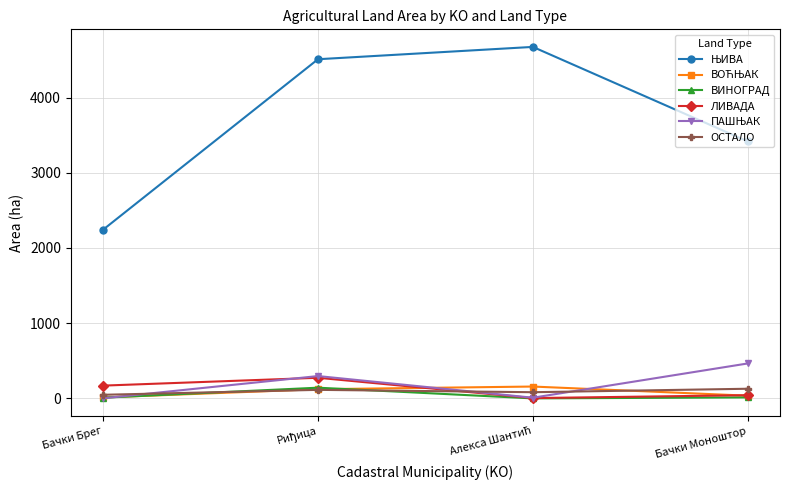

What is the label of the 1st point from the right?

Бачки Моноштор